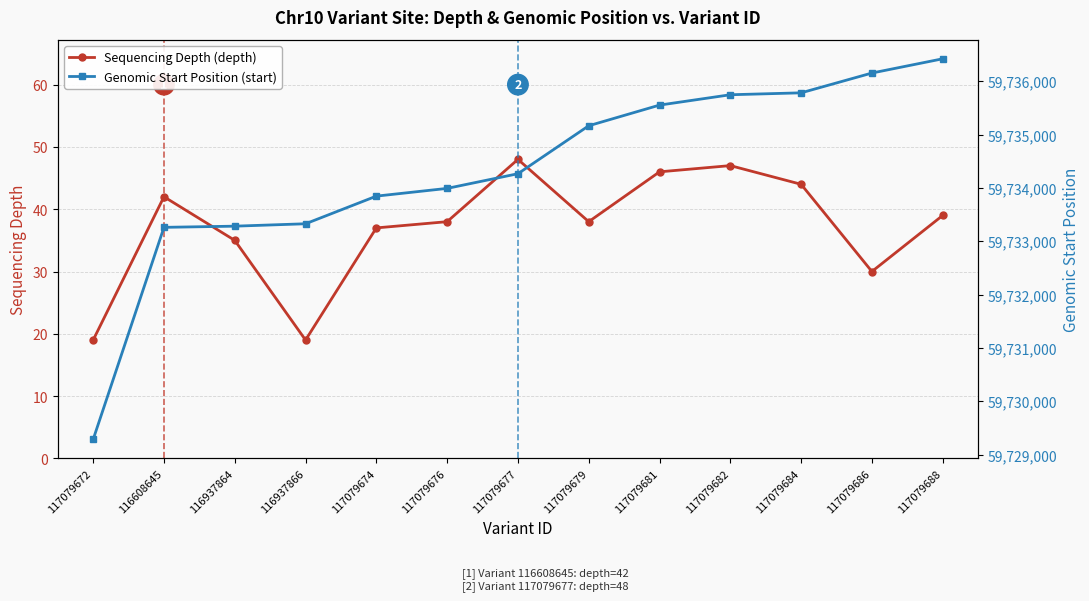

What position from the right is 116937864?

11